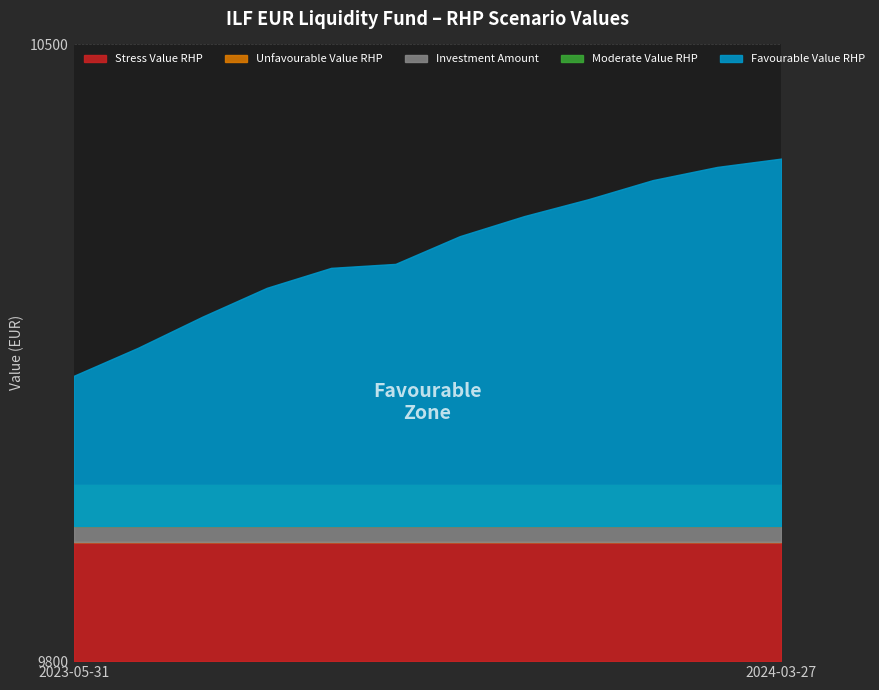

At which label is Favourable Value RHP closest to 10247?

2023-09-24